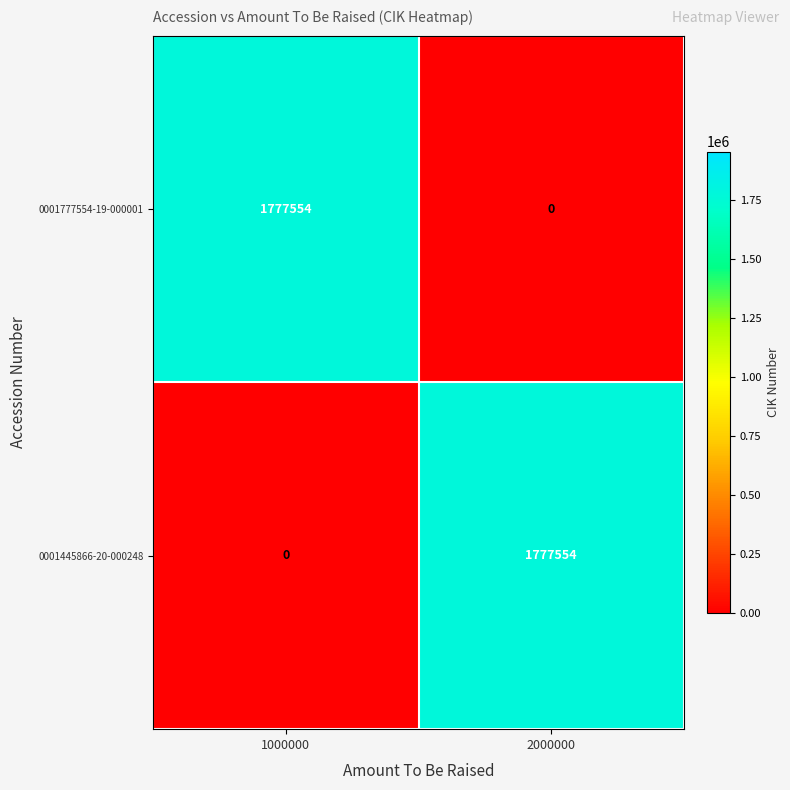

At which label does 0001777554-19-000001 reach its peak?

1000000